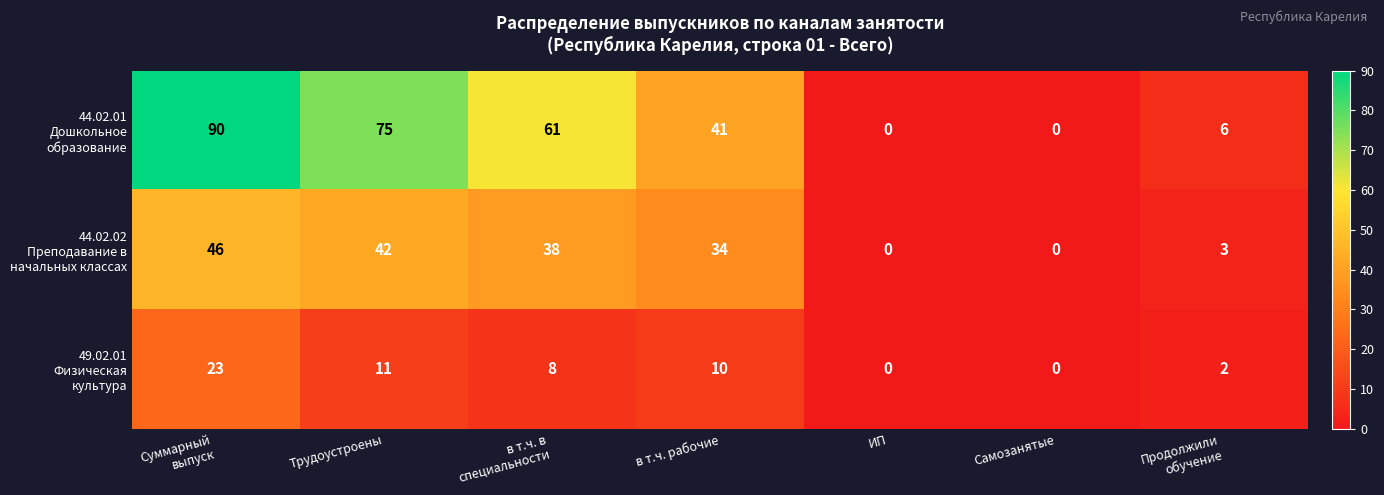

What is the total value across all series at Трудоустроены?

128